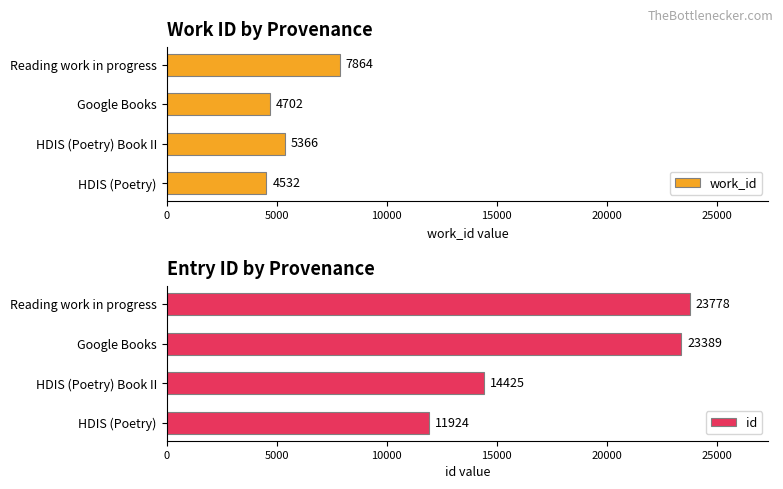

What is the average value of the work_id series?

5616